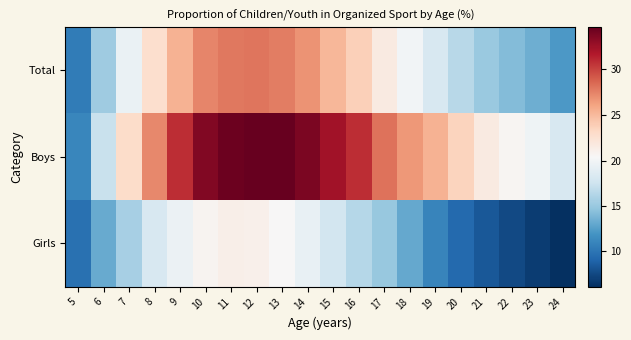

List the series in order of their overall mean, highest first.

Boys, Total, Girls